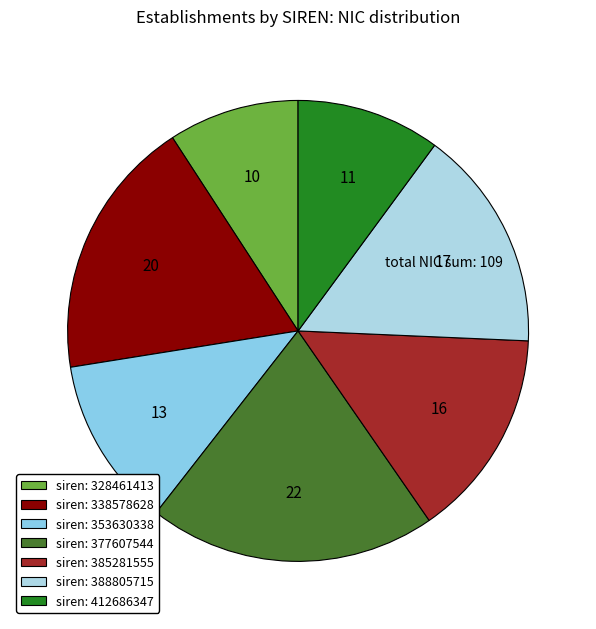

Is there a majority slice in this chart?

No